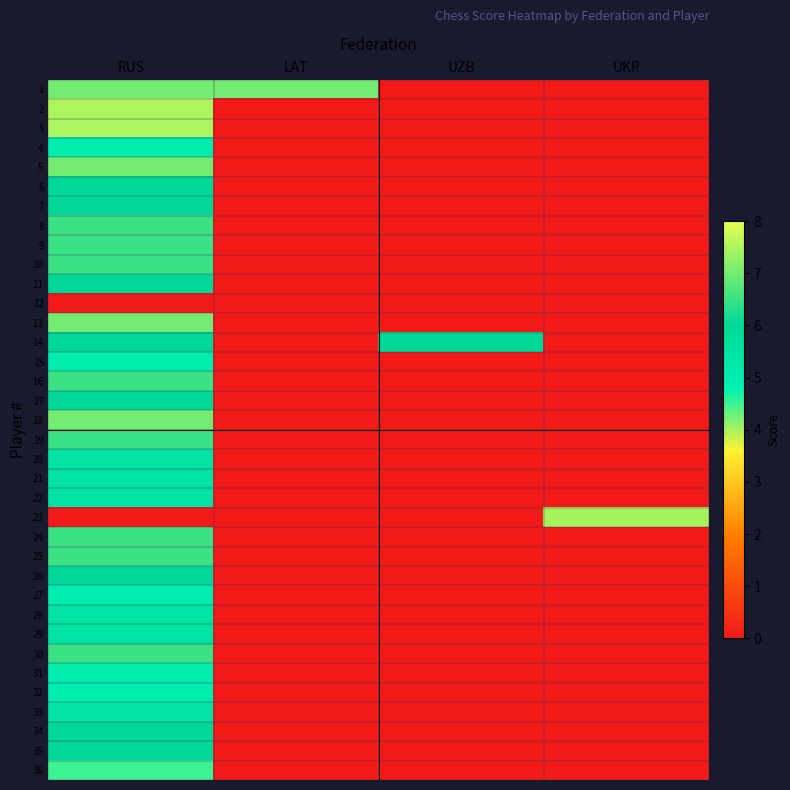

What is the maximum value shown in the chart?

7.5